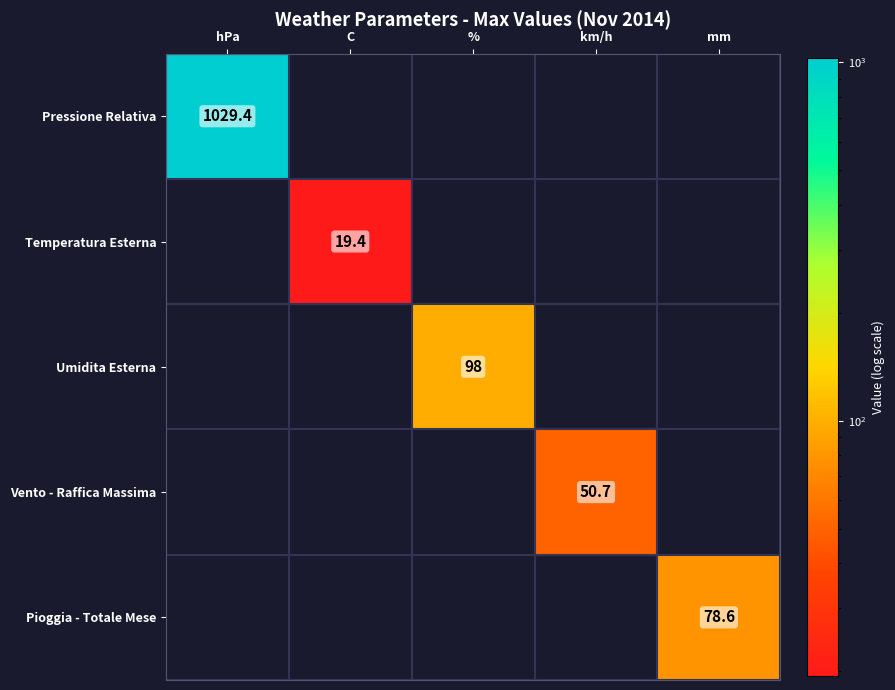

Is it true that Pioggia - Totale Mese equals 78.6 at mm?

True